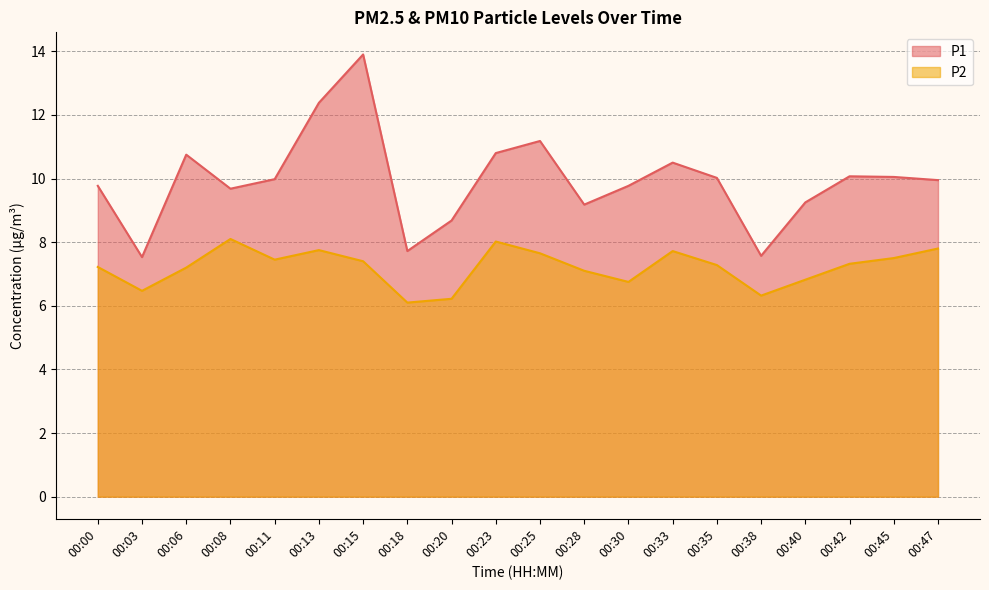

The P2 series shows 2.5 at 00:13. True or false?

False